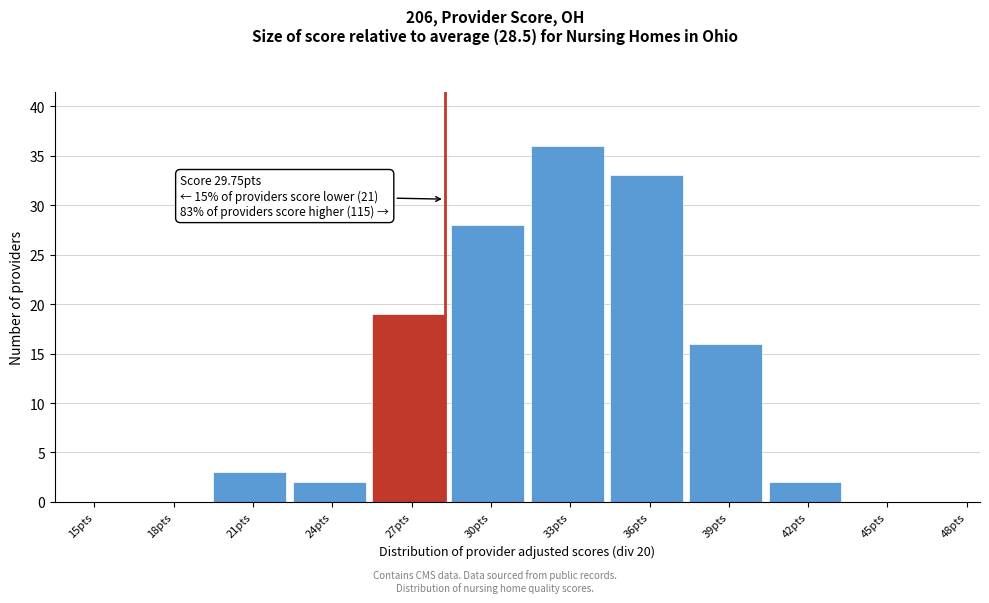

Reading left to right, list all the values displayed in this chart.

15pts=0	18pts=0	21pts=3	24pts=2	27pts=19	30pts=28	33pts=36	36pts=33	39pts=16	42pts=2	45pts=0	48pts=0